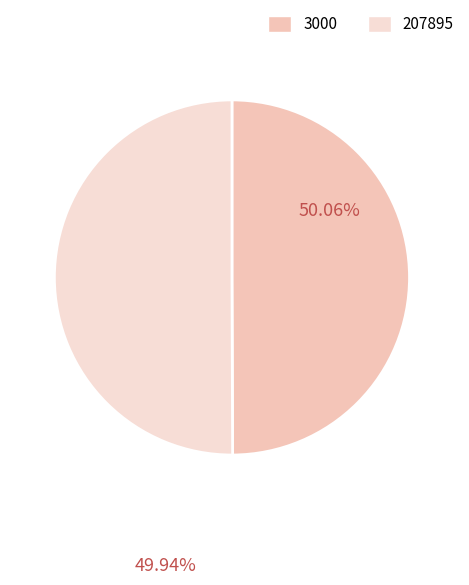

How many segments does this pie chart have?

2